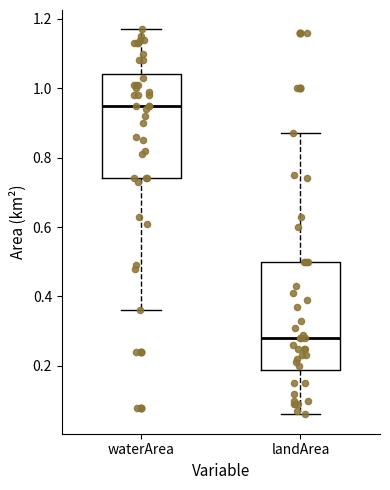

Reading left to right, transcribe this box plot: for each box, give where its median line is, the range the box spans, and where its two whiskers end, as read against the y-axis. The values are not printed on the chart, so give them approximately, as read against the axis.

waterArea: median 0.96, box 0.74 to 1.04, whiskers 0.36 to 1.18
landArea: median 0.28, box 0.18 to 0.50, whiskers 0.06 to 0.88